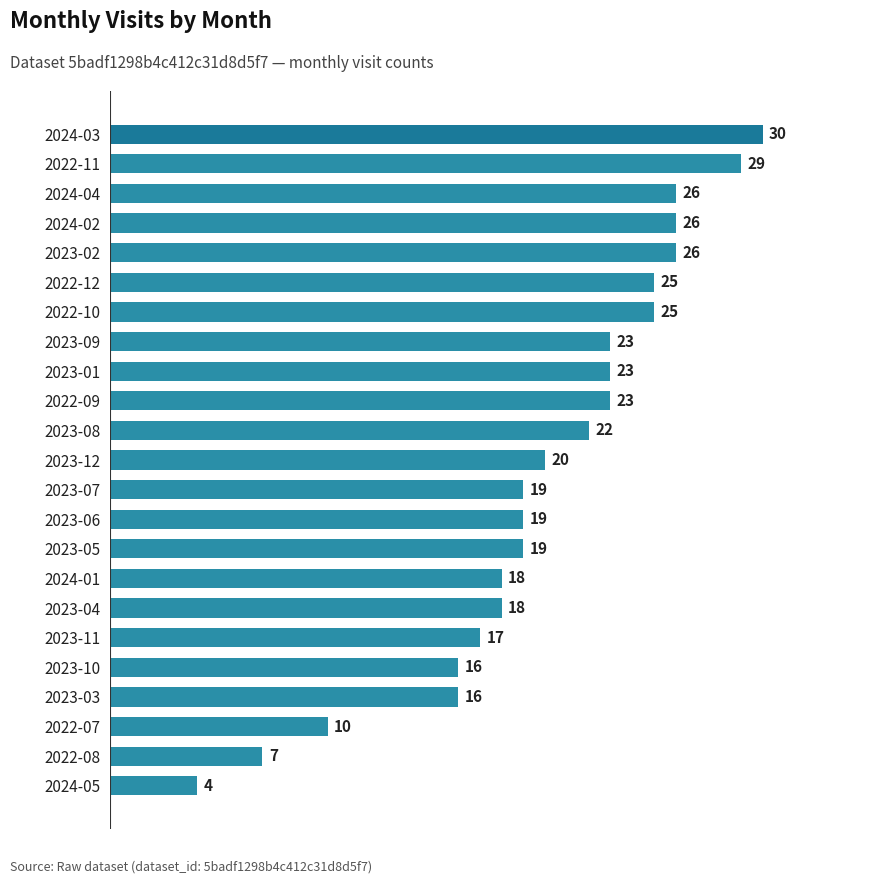

True or false: the data shows 7 at 2022-08.

True